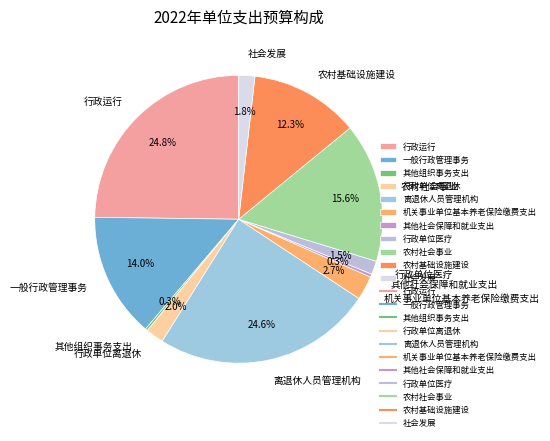

To the nearest percent, what portion does 机关事业单位基本养老保险缴费支出 represent?

3%